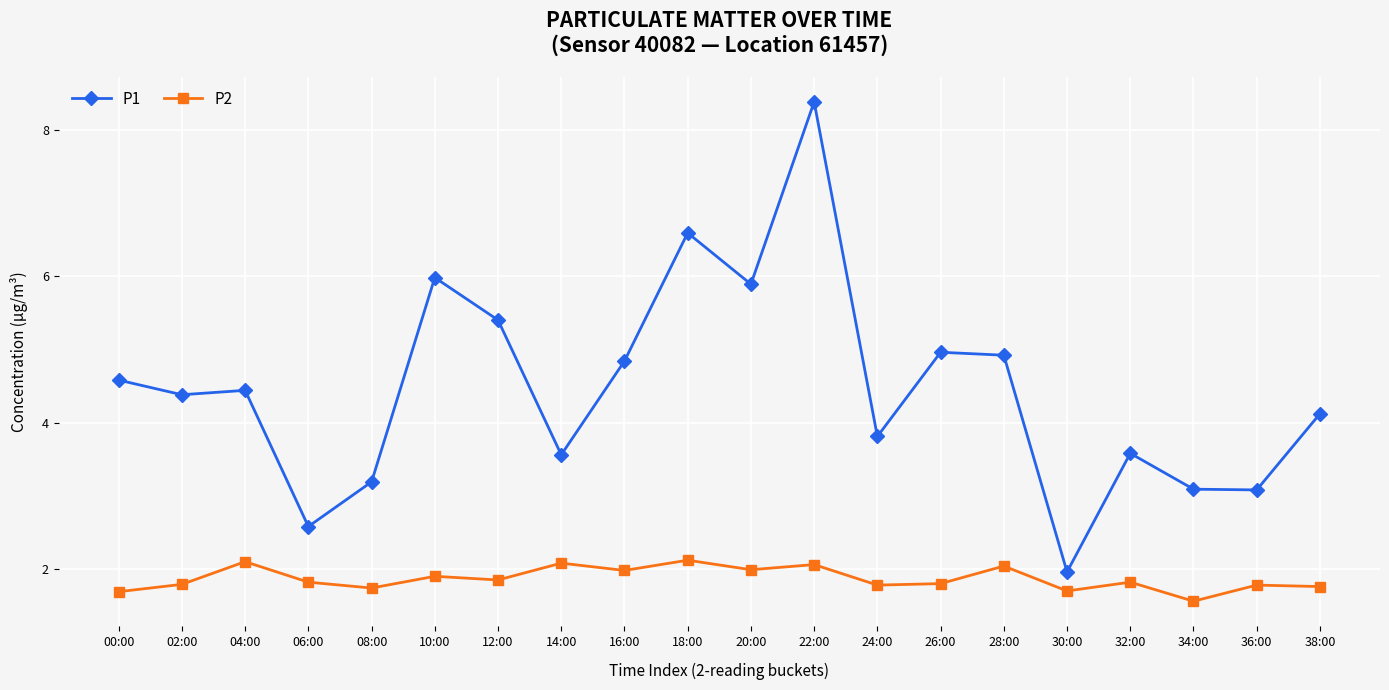

Which series has the widest spread of values?

P1